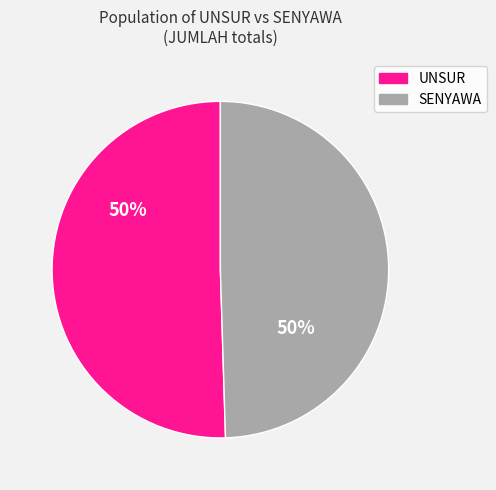

To the nearest percent, what is the average slice percentage?

50%